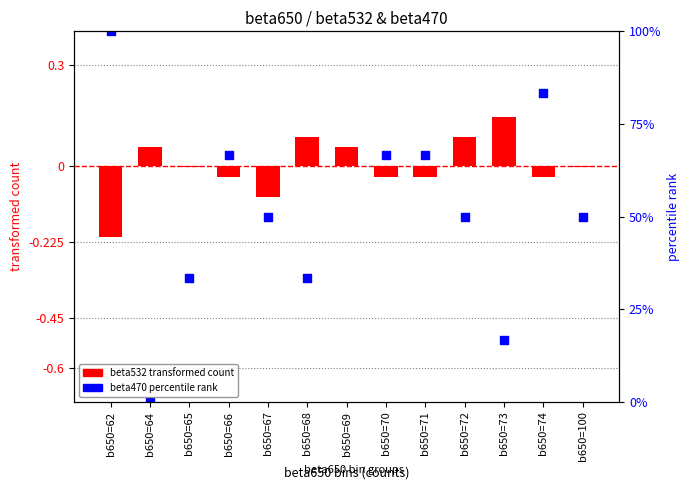

What is the ratio of the value at b650=62 to the value at b650=67?

2.0